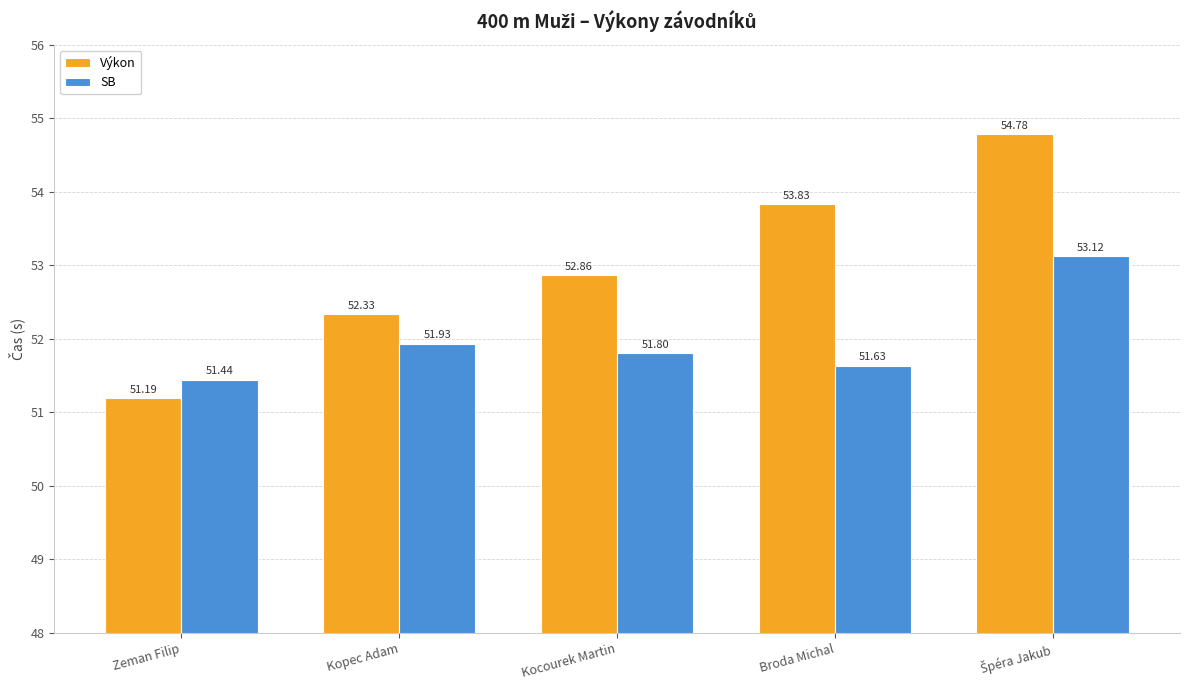

Rank the series by their maximum value, from highest to lowest.

Výkon, SB